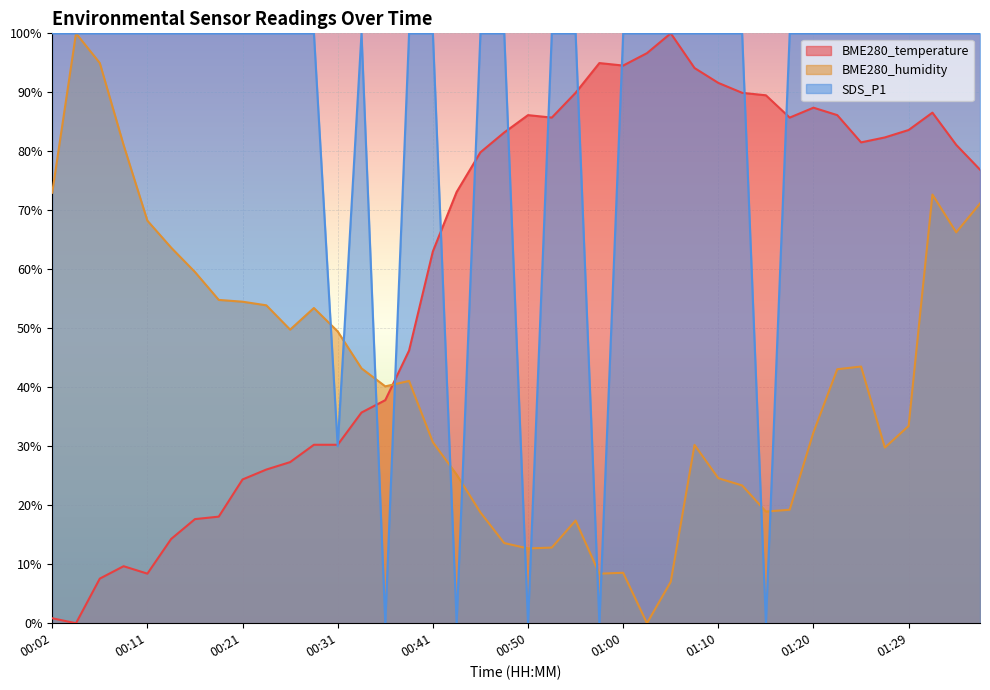

Reading left to right, extract all data points from this chart.

BME280_temperature: 0.8	0.0	7.6	9.7	8.4	14.3	17.6	18.1	24.4	26.1	27.3	30.3	30.3	35.7	37.8	46.2	63.0	73.1	79.8	83.2	86.1	85.7	89.9	95.0	94.5	96.6	100.0	94.1	91.6	89.9	89.5	85.7	87.4	86.1	81.5	82.4	83.6	86.6	81.1	76.9
BME280_humidity: 73.0	100.0	95.0	81.1	68.2	63.7	59.5	54.8	54.5	53.9	49.8	53.4	49.5	43.2	40.2	41.1	30.7	25.2	18.8	13.6	12.7	12.8	17.4	8.4	8.5	0.0	7.0	30.2	24.6	23.4	18.9	19.2	32.4	43.1	43.5	29.8	33.4	72.7	66.3	71.1
SDS_P1: 100.0	100.0	100.0	100.0	100.0	100.0	100.0	100.0	100.0	100.0	100.0	100.0	30.0	100.0	0.0	100.0	100.0	0.0	100.0	100.0	0.0	100.0	100.0	0.0	100.0	100.0	100.0	100.0	100.0	100.0	0.0	100.0	100.0	100.0	100.0	100.0	100.0	100.0	100.0	100.0